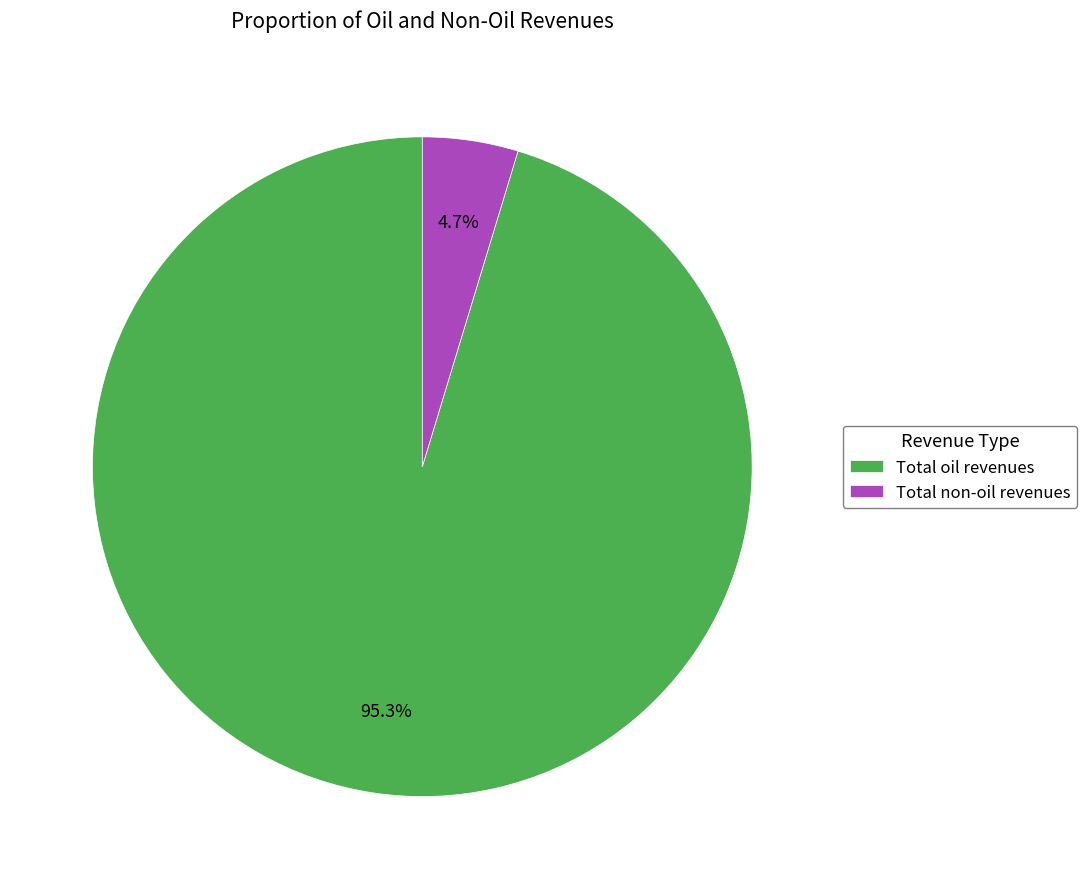

Which slice is the smallest?

Total non-oil revenues